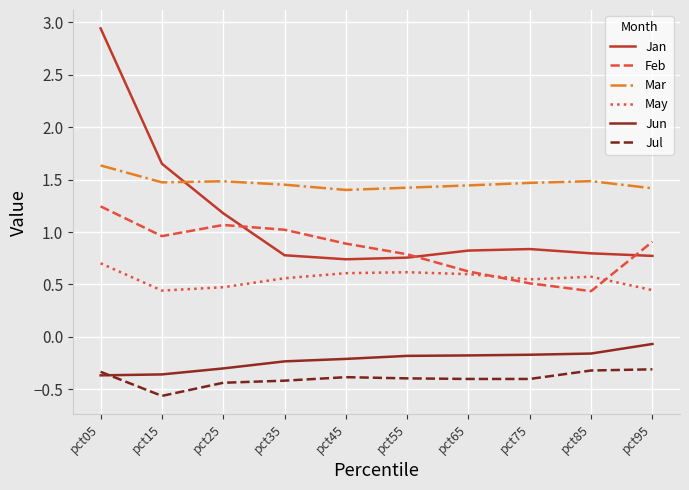

What is the difference between the highest and lowest values at pct45?

1.8